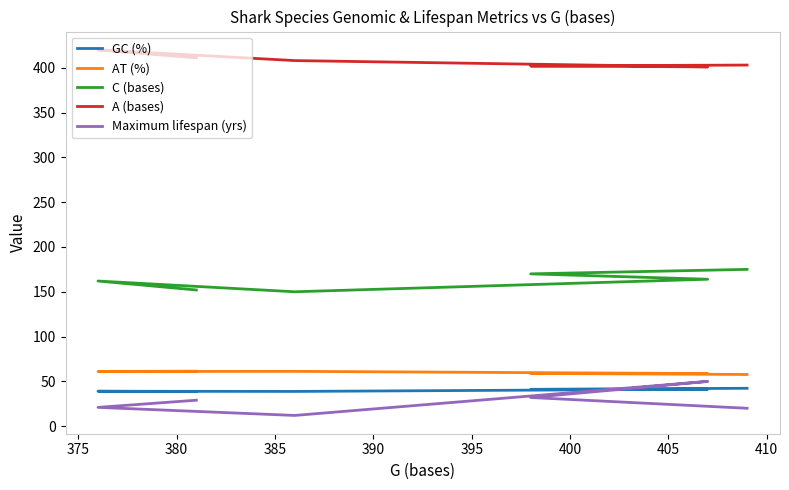

True or false: A (bases) and C (bases) cross at least once.

False